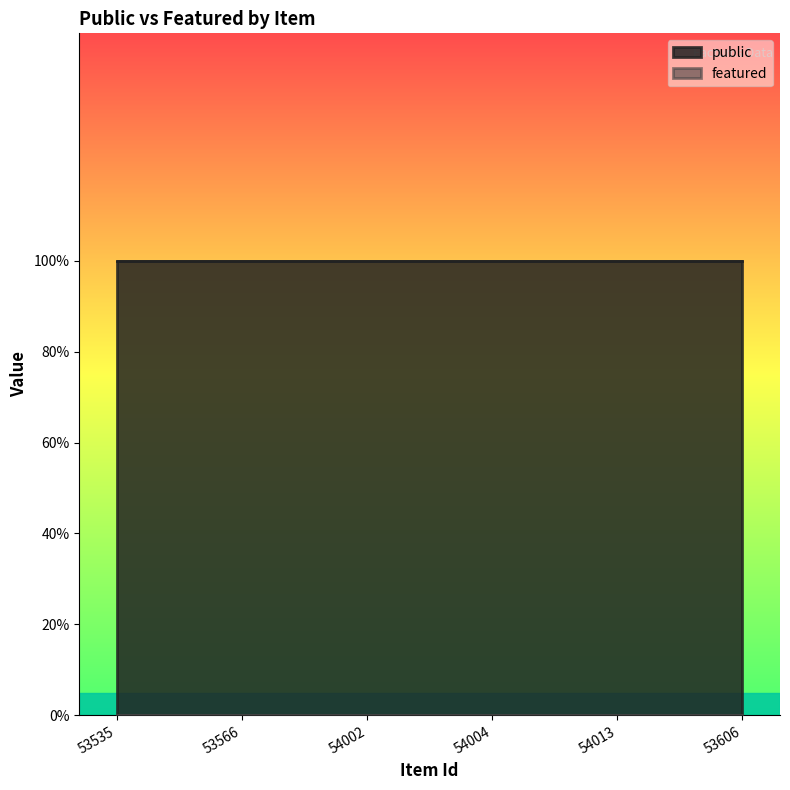

What is the label of the 1st point from the left?

53535